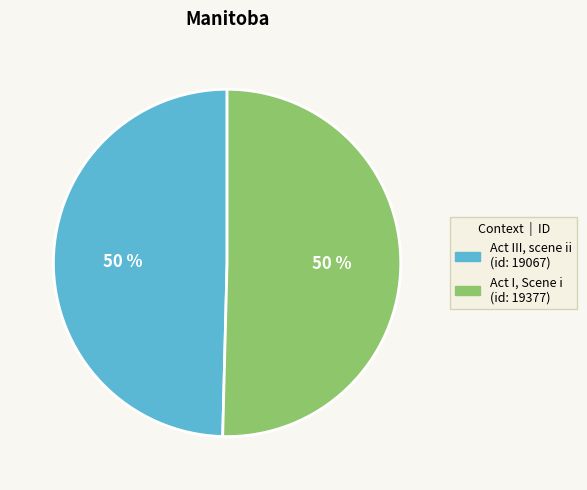

To the nearest percent, what percentage of the pie is Act III, scene ii?

50%